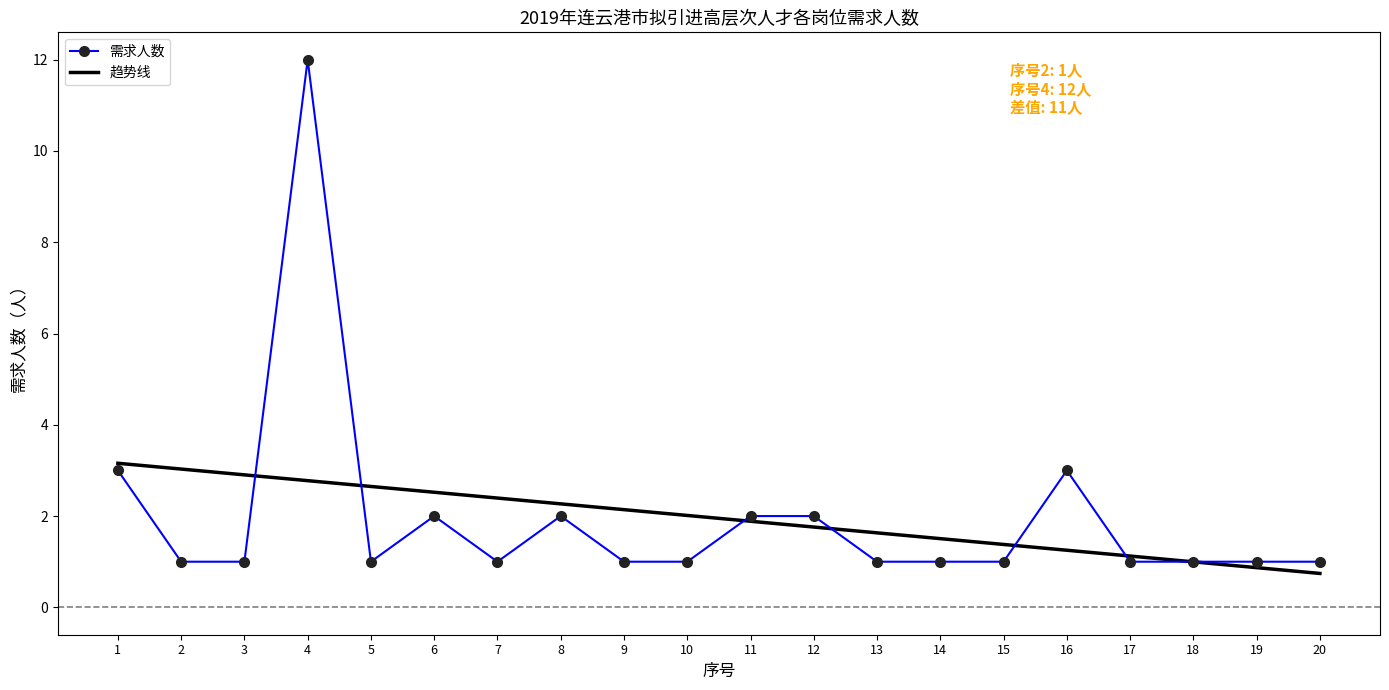

Reading left to right, transcribe all the data shown in this chart.

需求人数: 1=3.0	2=1.0	3=1.0	4=12.0	5=1.0	6=2.0	7=1.0	8=2.0	9=1.0	10=1.0	11=2.0	12=2.0	13=1.0	14=1.0	15=1.0	16=3.0	17=1.0	18=1.0	19=1.0	20=1.0
趋势线: 1=3.2	2=3.0	3=2.9	4=2.8	5=2.6	6=2.5	7=2.4	8=2.3	9=2.1	10=2.0	11=1.9	12=1.8	13=1.6	14=1.5	15=1.4	16=1.3	17=1.1	18=1.0	19=0.9	20=0.7